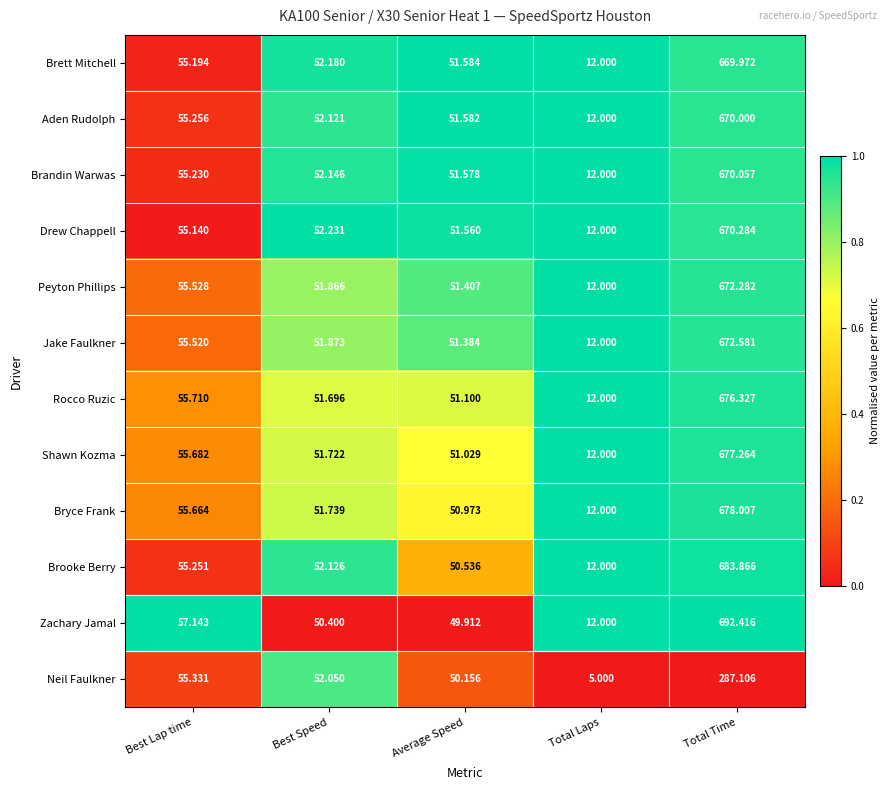

Which label corresponds to the largest value in the chart?

Total Time